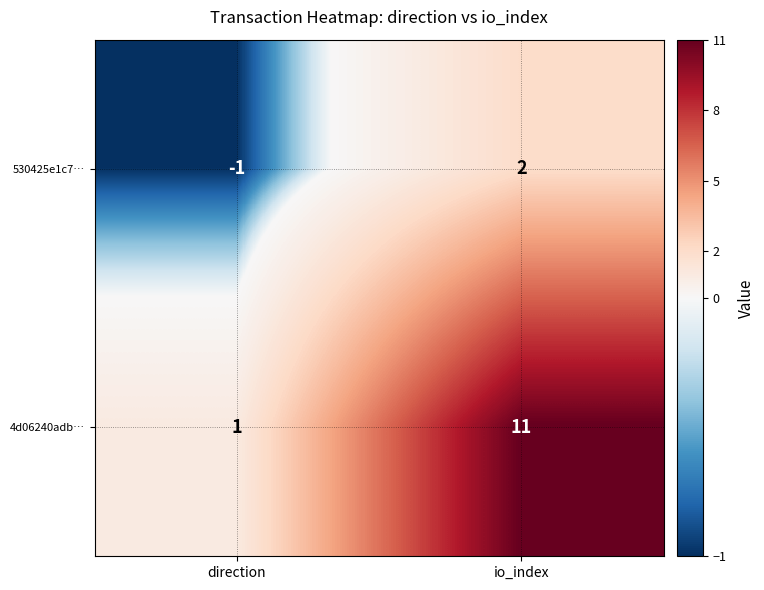

What is the sum of the 4d06240adb… values at io_index and direction?

12